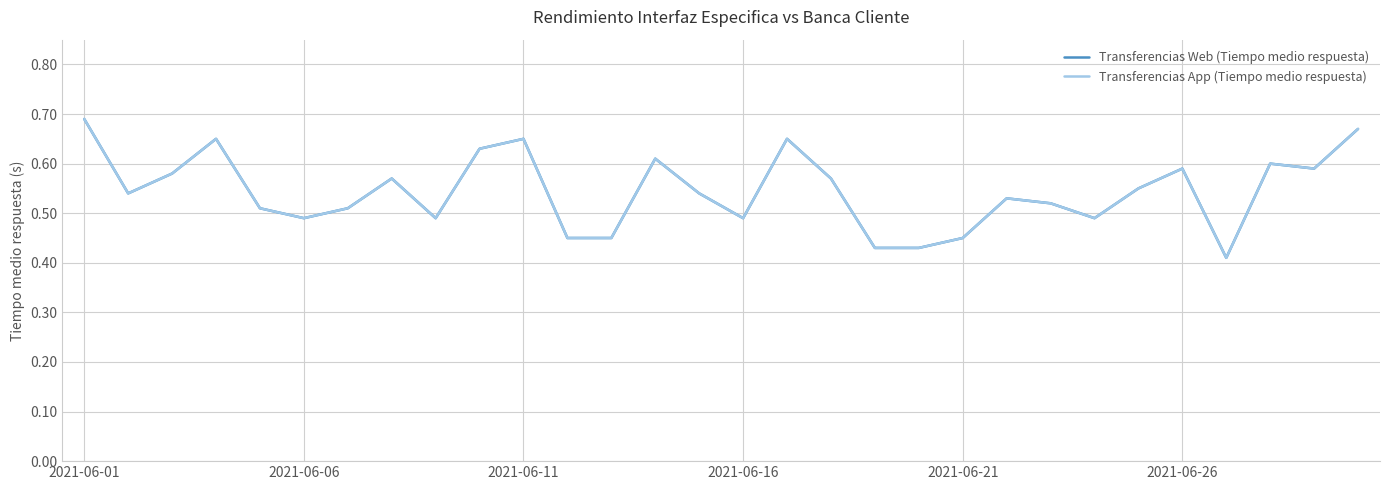

Is this an area chart (filled region under the line)?

No